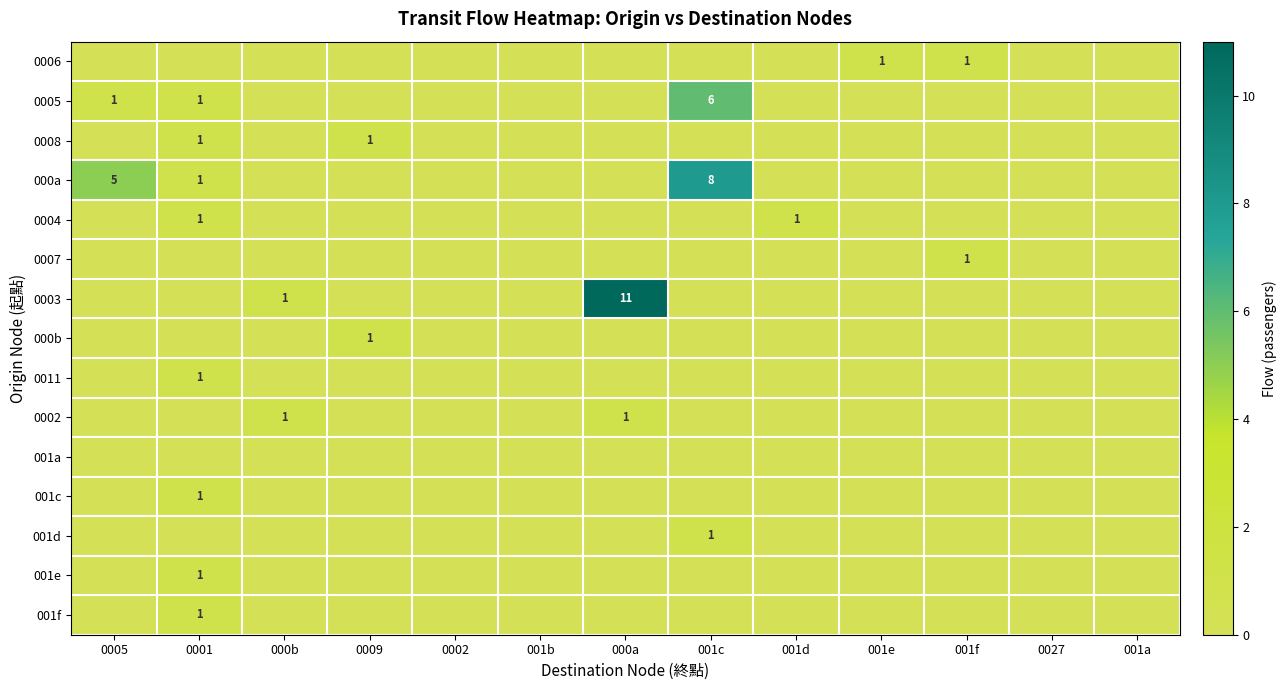

The 001d series shows 1 at 001c. True or false?

True